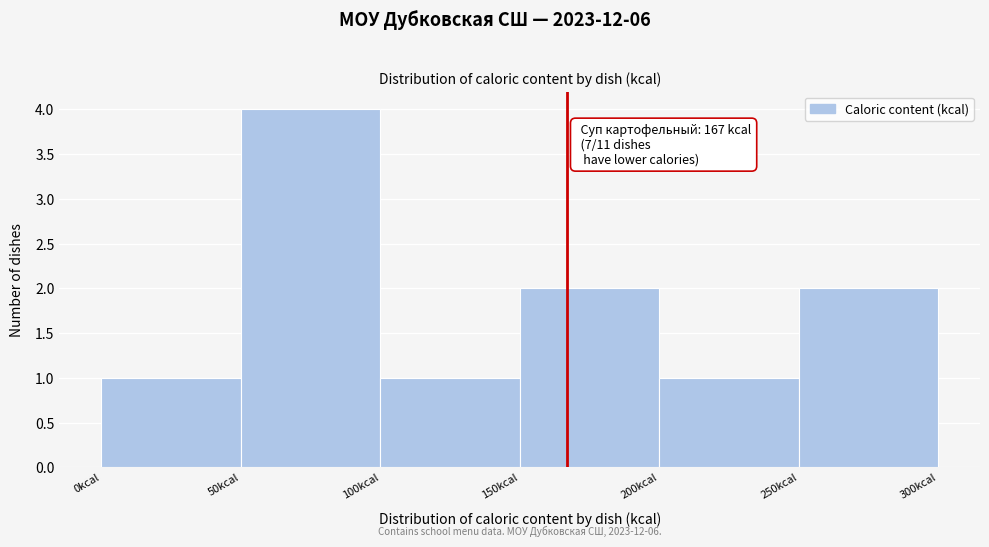

Over which range of the x-axis is the bar tallest?

50 to 100